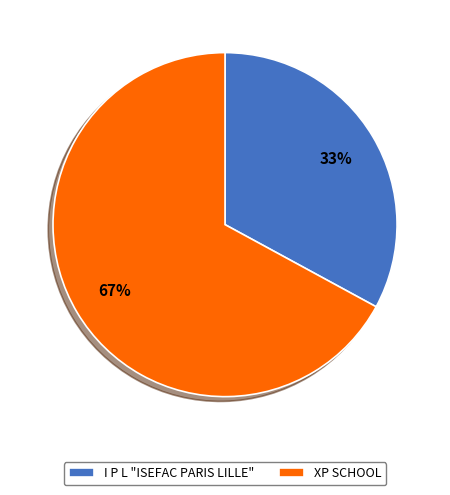

Combined, do I P L "ISEFAC PARIS LILLE" and XP SCHOOL account for over 50%?

Yes